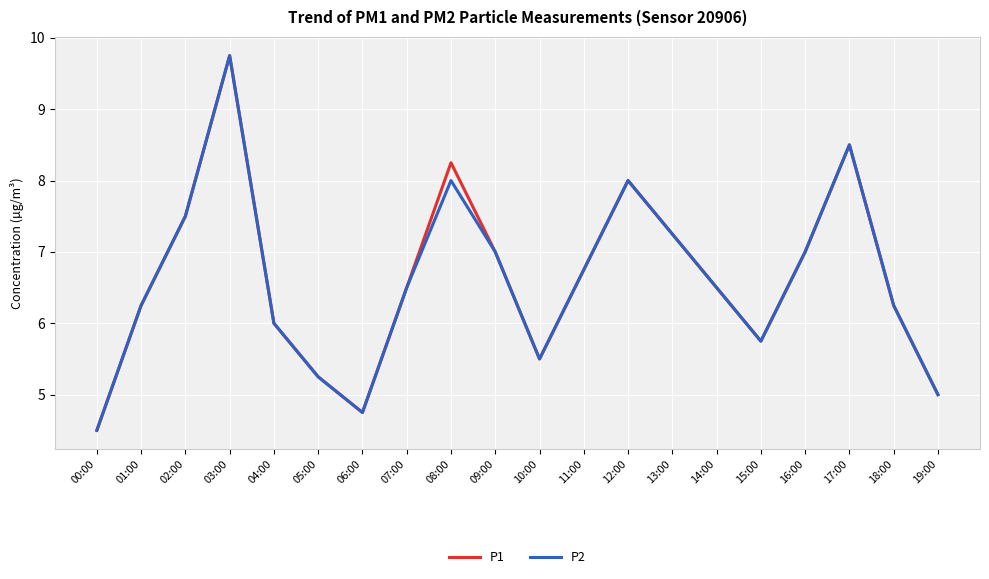

Rank the series at 08:00 from highest to lowest value.

P1, P2